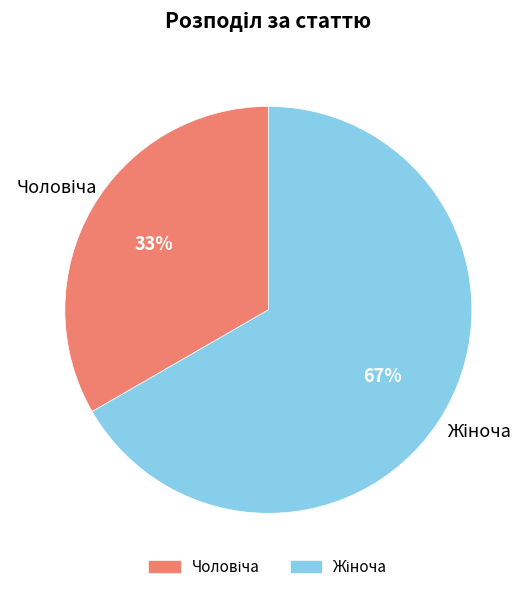

Count the number of slices in the pie.

2